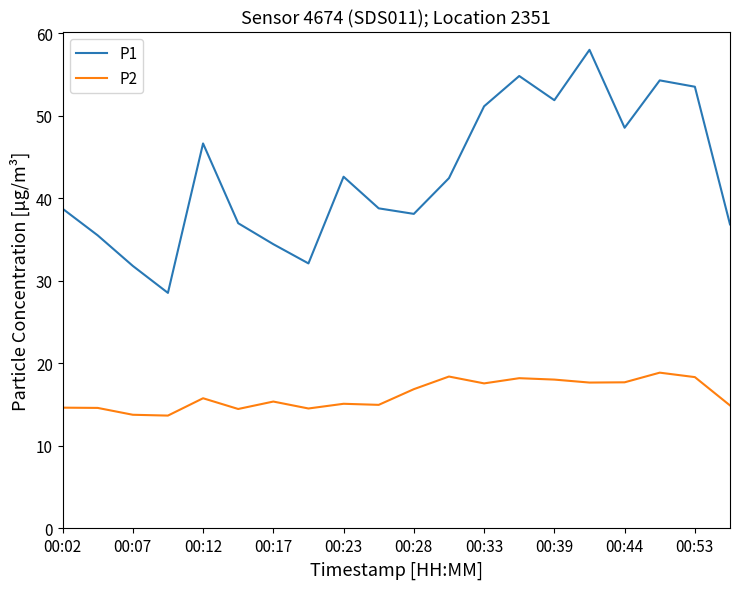

Which series has the widest spread of values?

P1